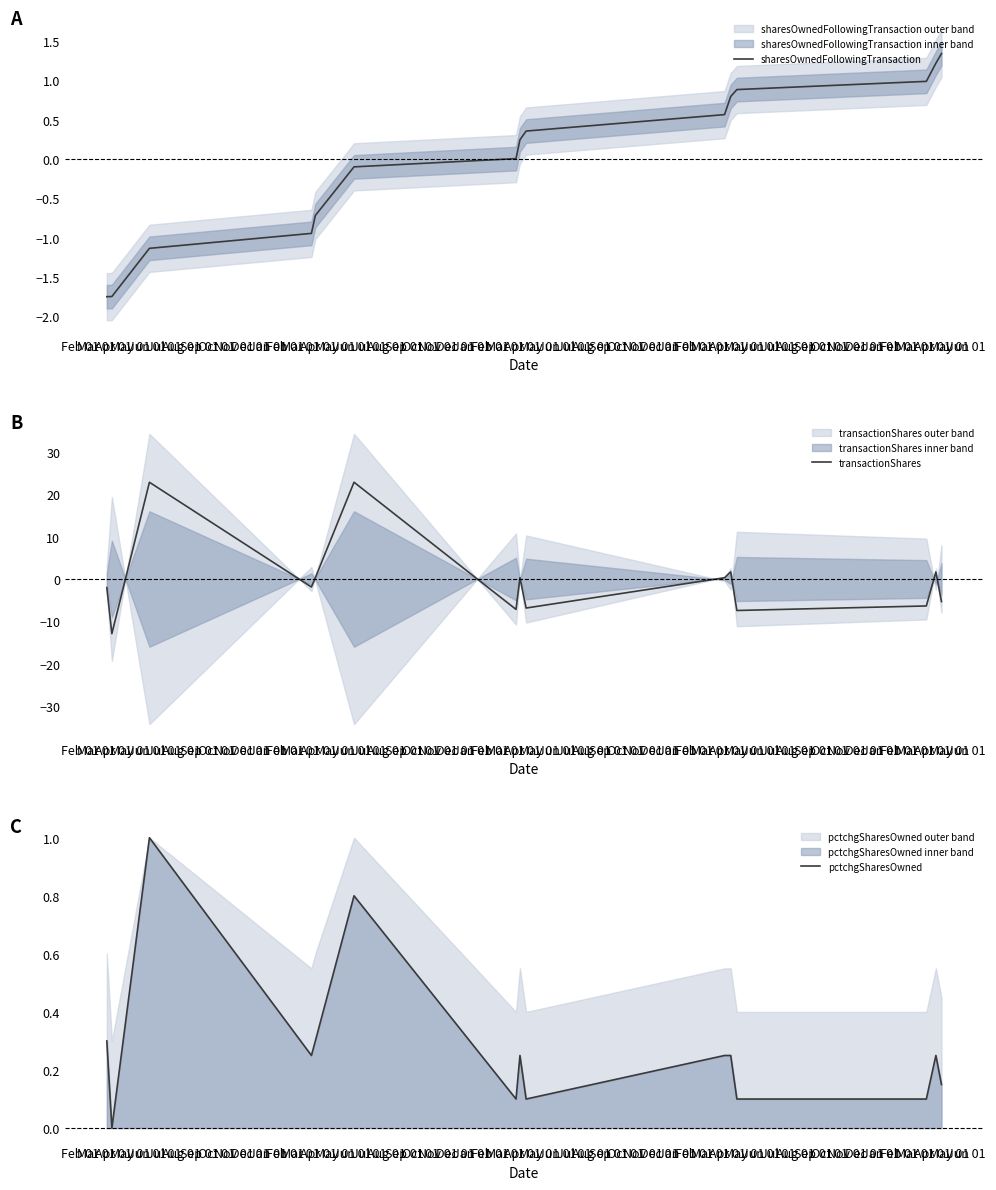

What is the total value across all series at Mar 01?

-14.6